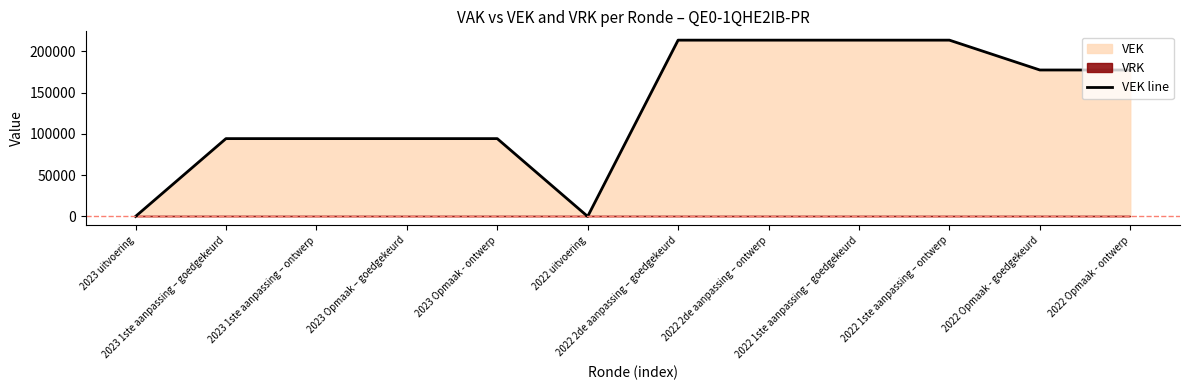

What is the maximum value shown in the chart?

213474